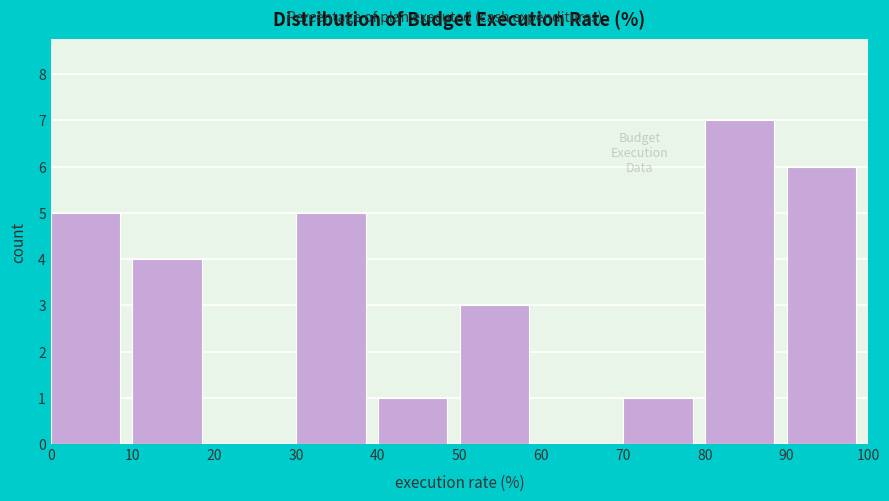

How tall is the bar that spans 70 to 80 on the x-axis? The values are not printed on the chart, so give them approximately, as read against the axis.

1